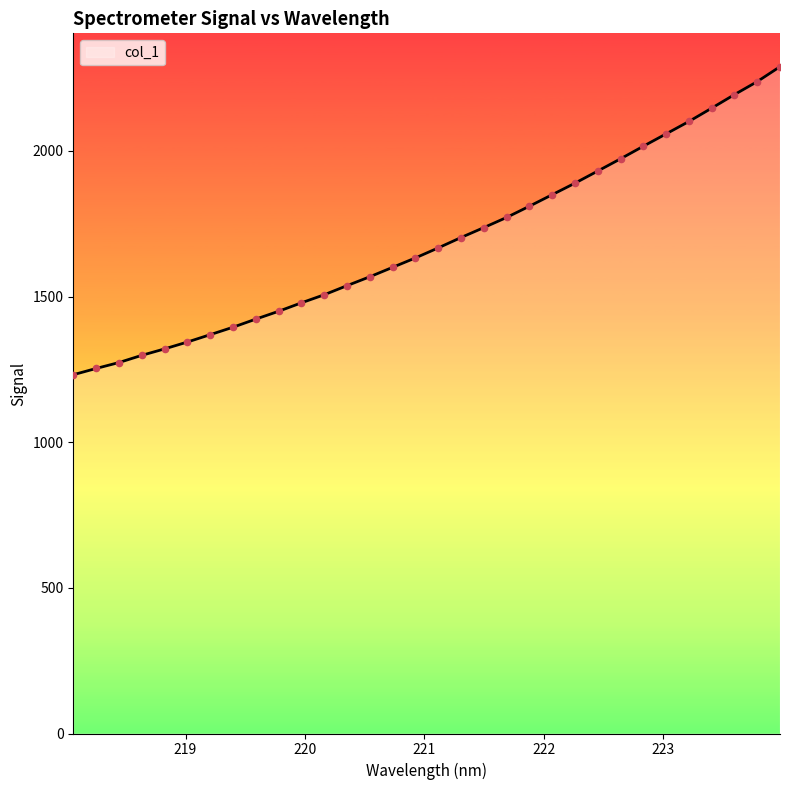

What is the minimum value shown in the chart?

1231.7